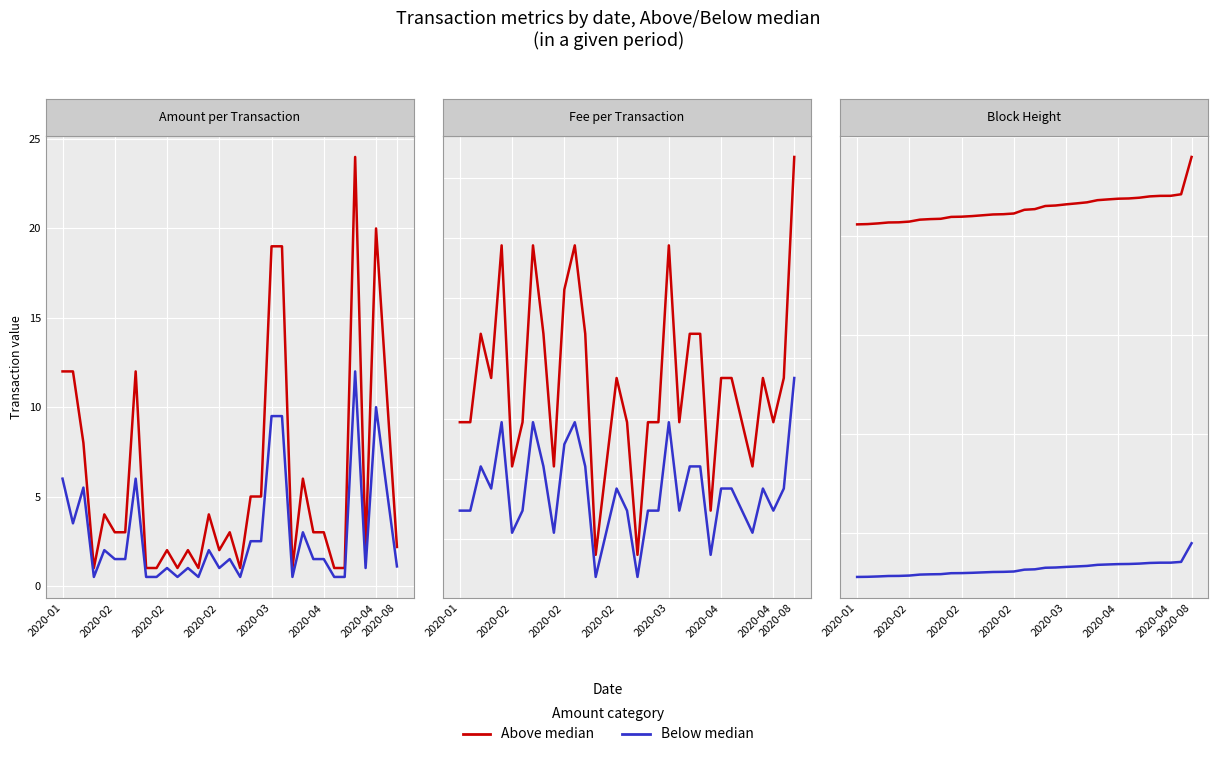

How many categories are shown in the chart?

33